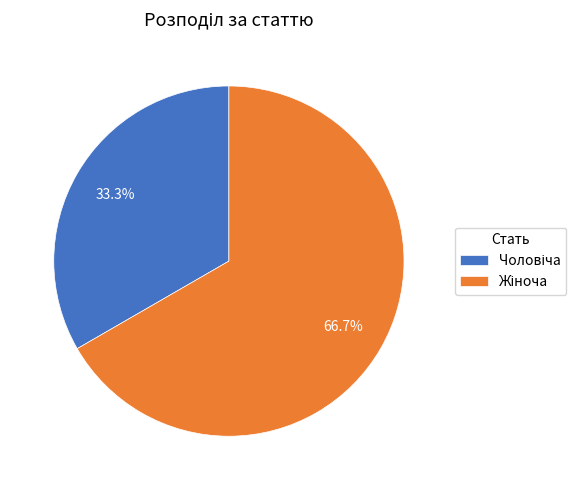

To the nearest percent, what is the average slice percentage?

50%